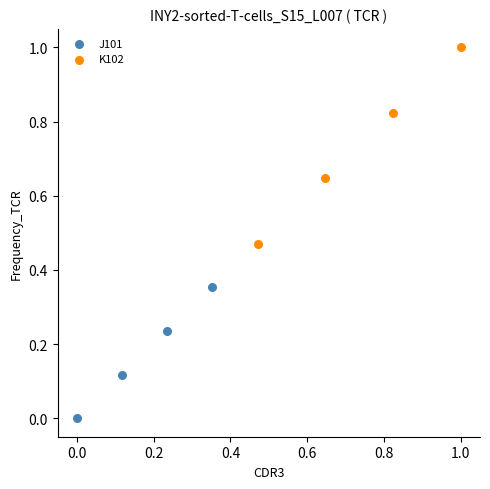

Which series has the largest Y range (max minus min)?

K102